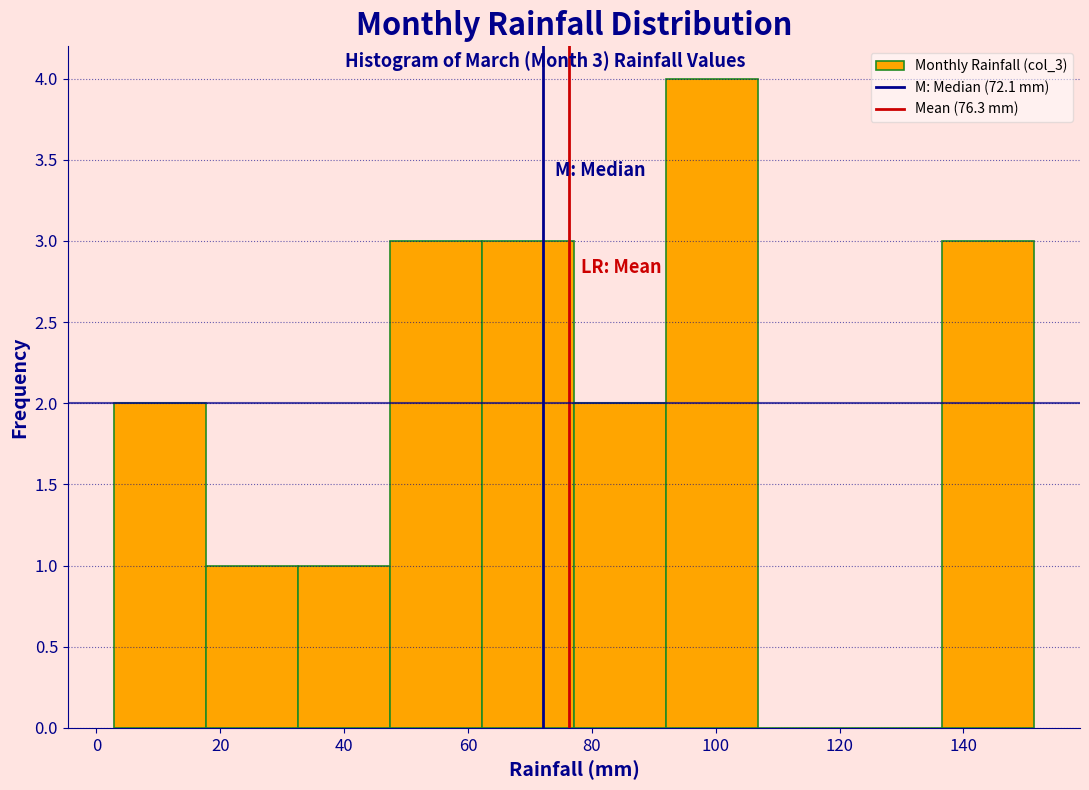

Over which range of the x-axis is the bar tallest?

92 to 106